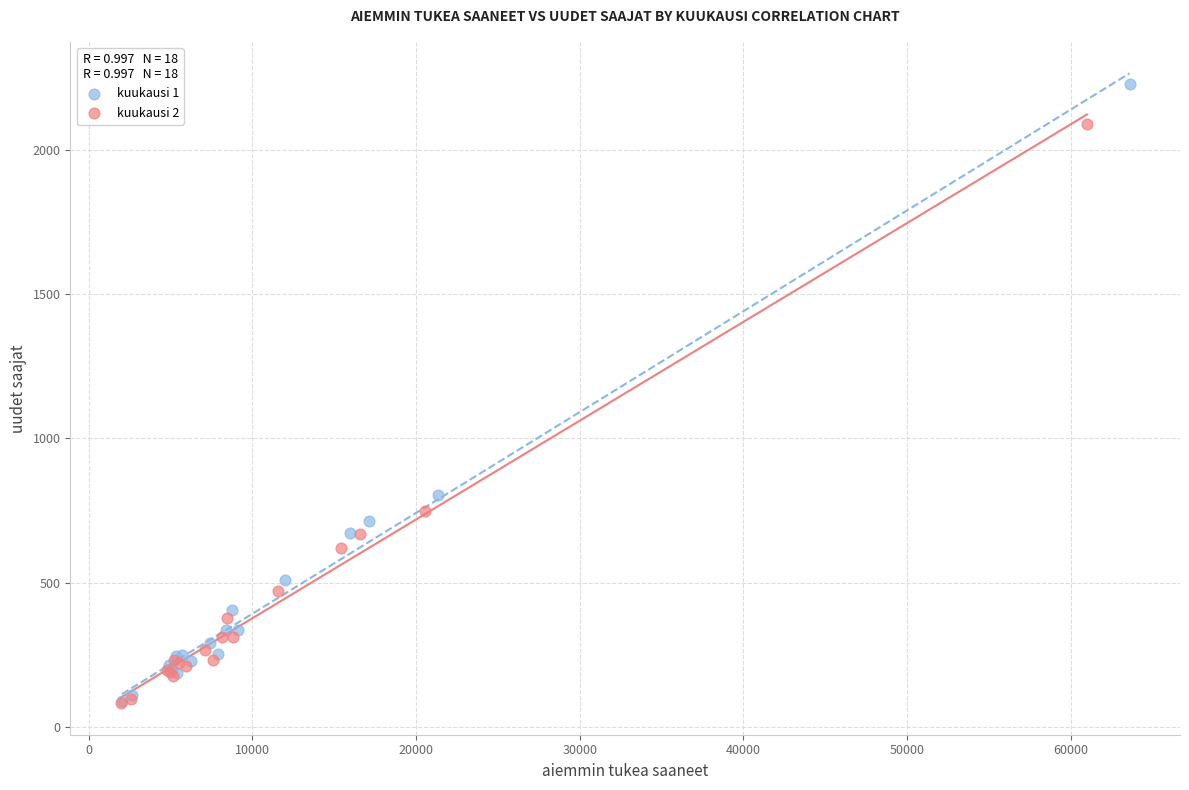

Which series has the largest Y range (max minus min)?

kuukausi 1